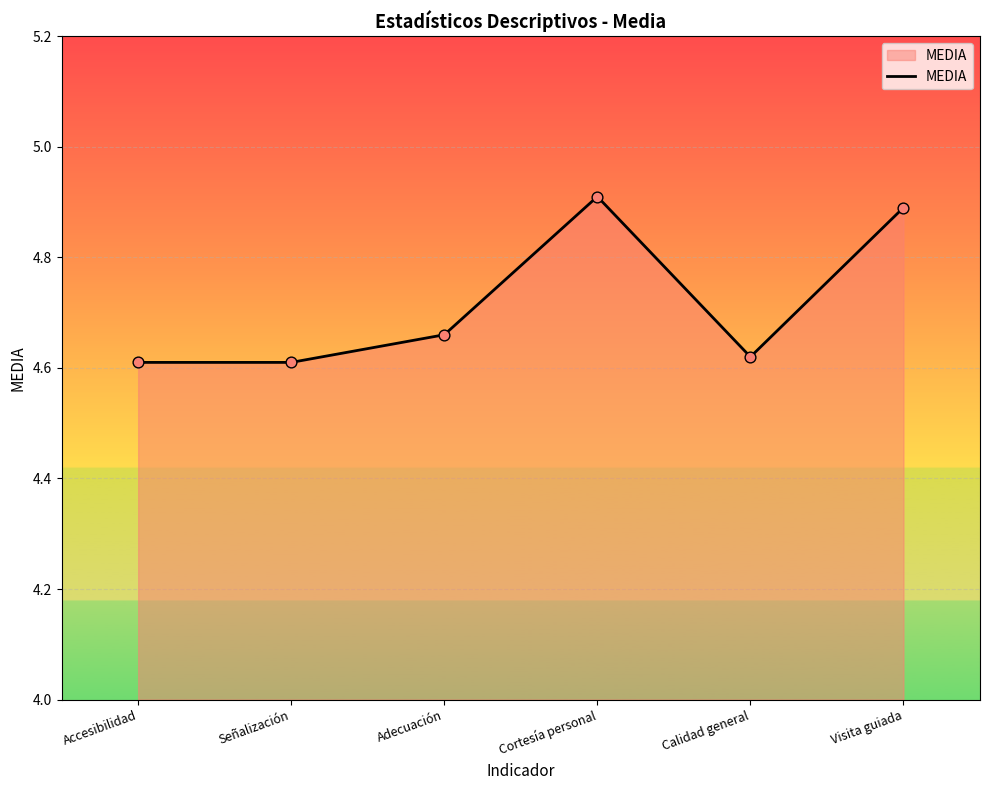

What is the ratio of the value at Señalización to the value at Adecuación?

1.0